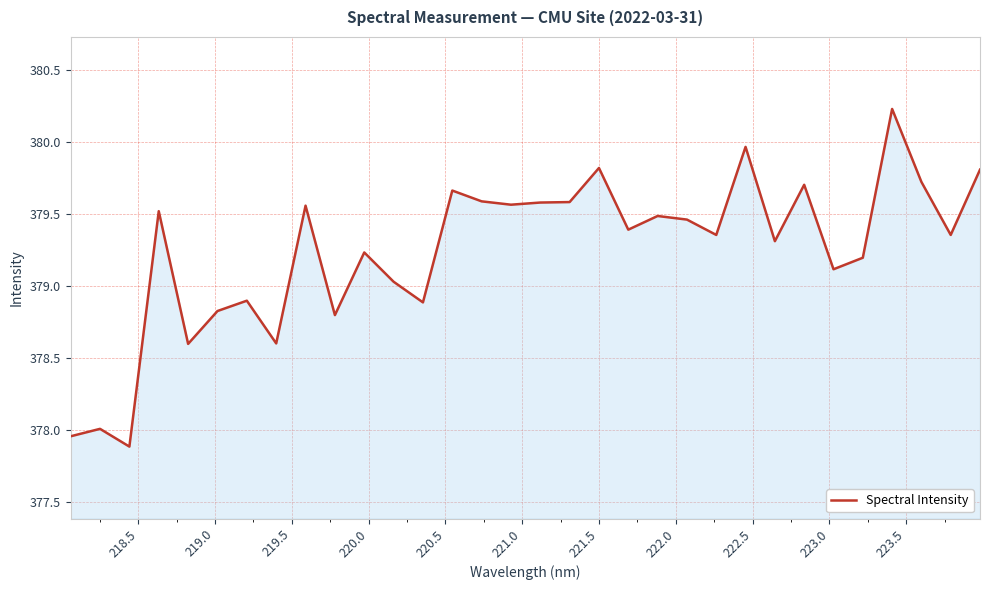

How many lines are shown in the chart?

1